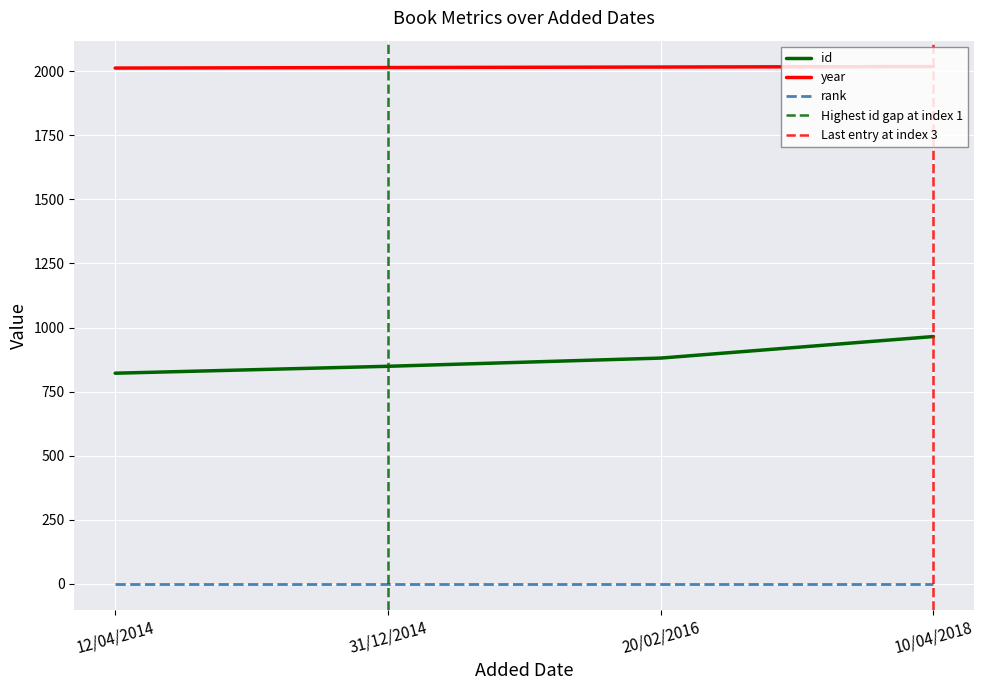

Is it true that year equals 2018 at 10/04/2018?

True